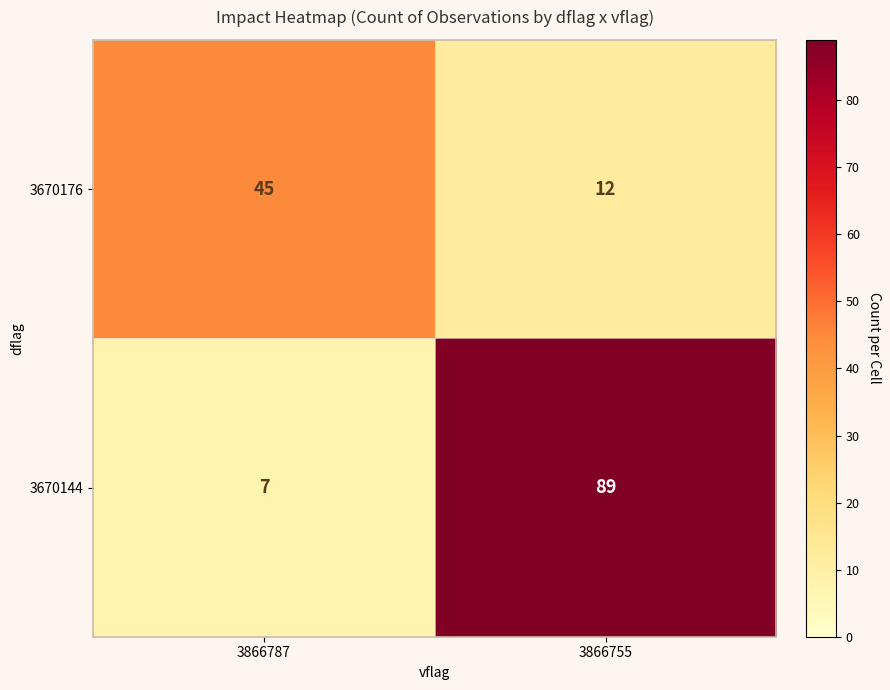

What is the greatest value displayed?

89